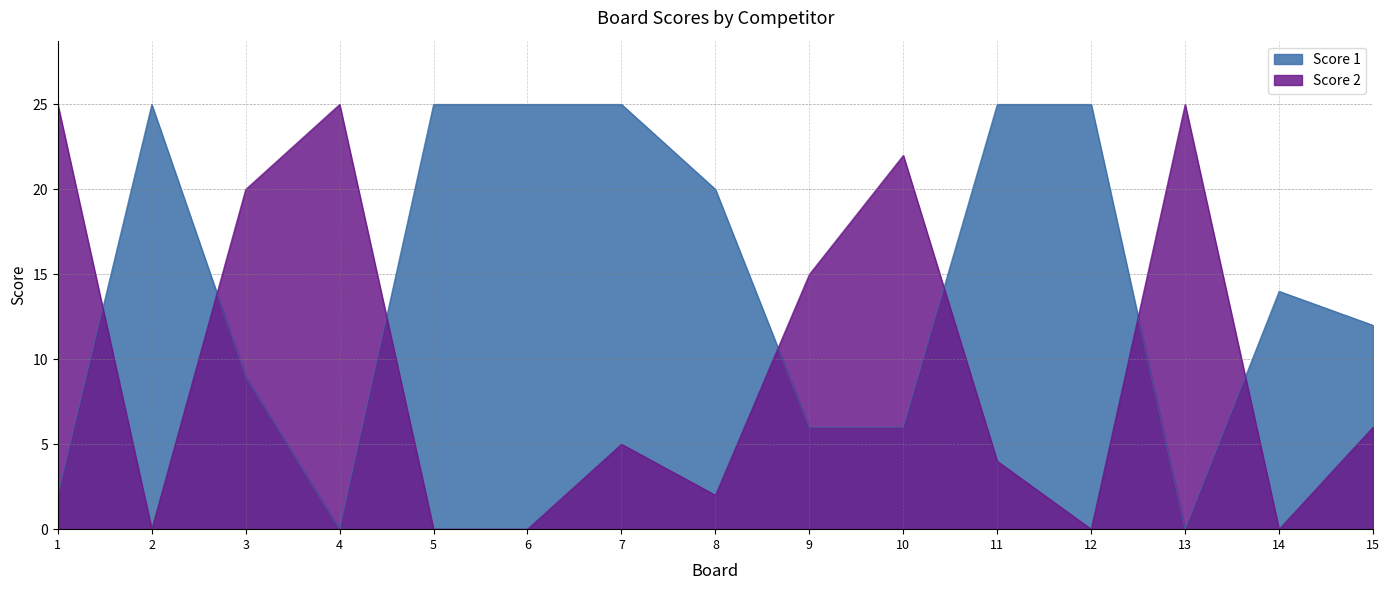

The Score 1 series shows 6 at 9. True or false?

True